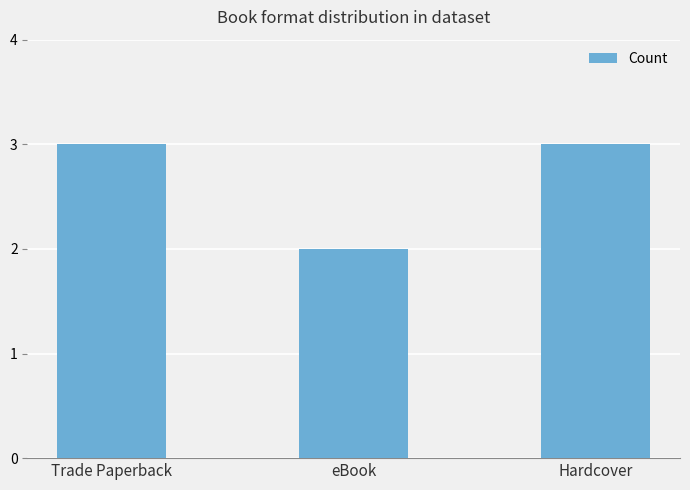

Count the values in the range 2 to 3.

3